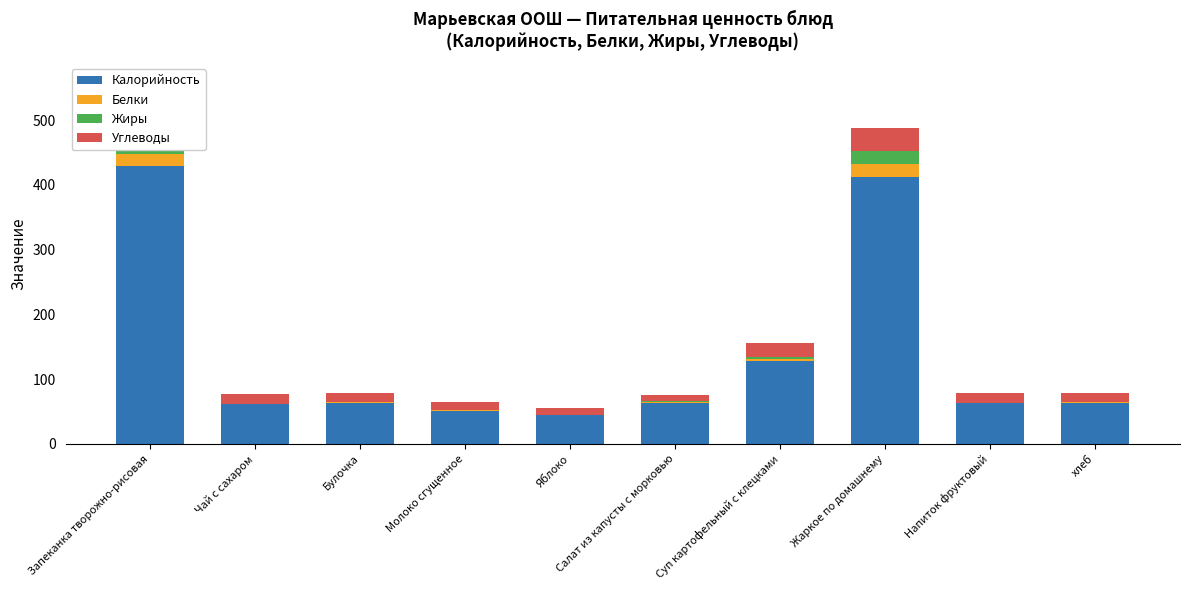

Does the chart contain any negative values?

No